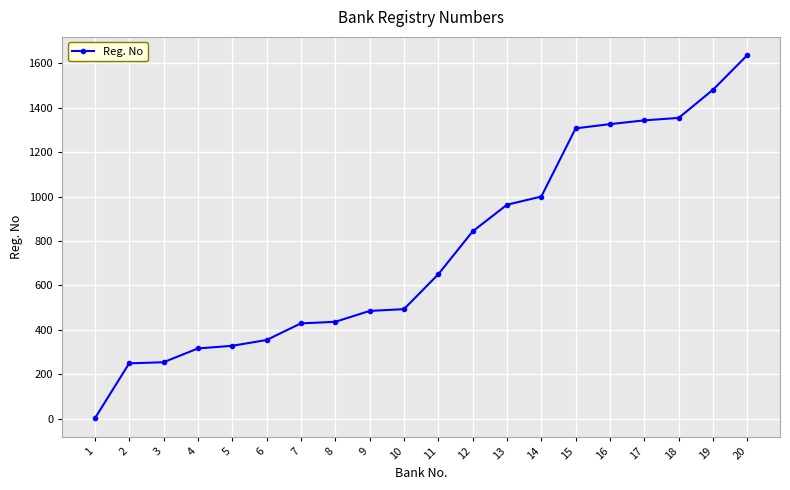

Which category has the highest value across all series?

20